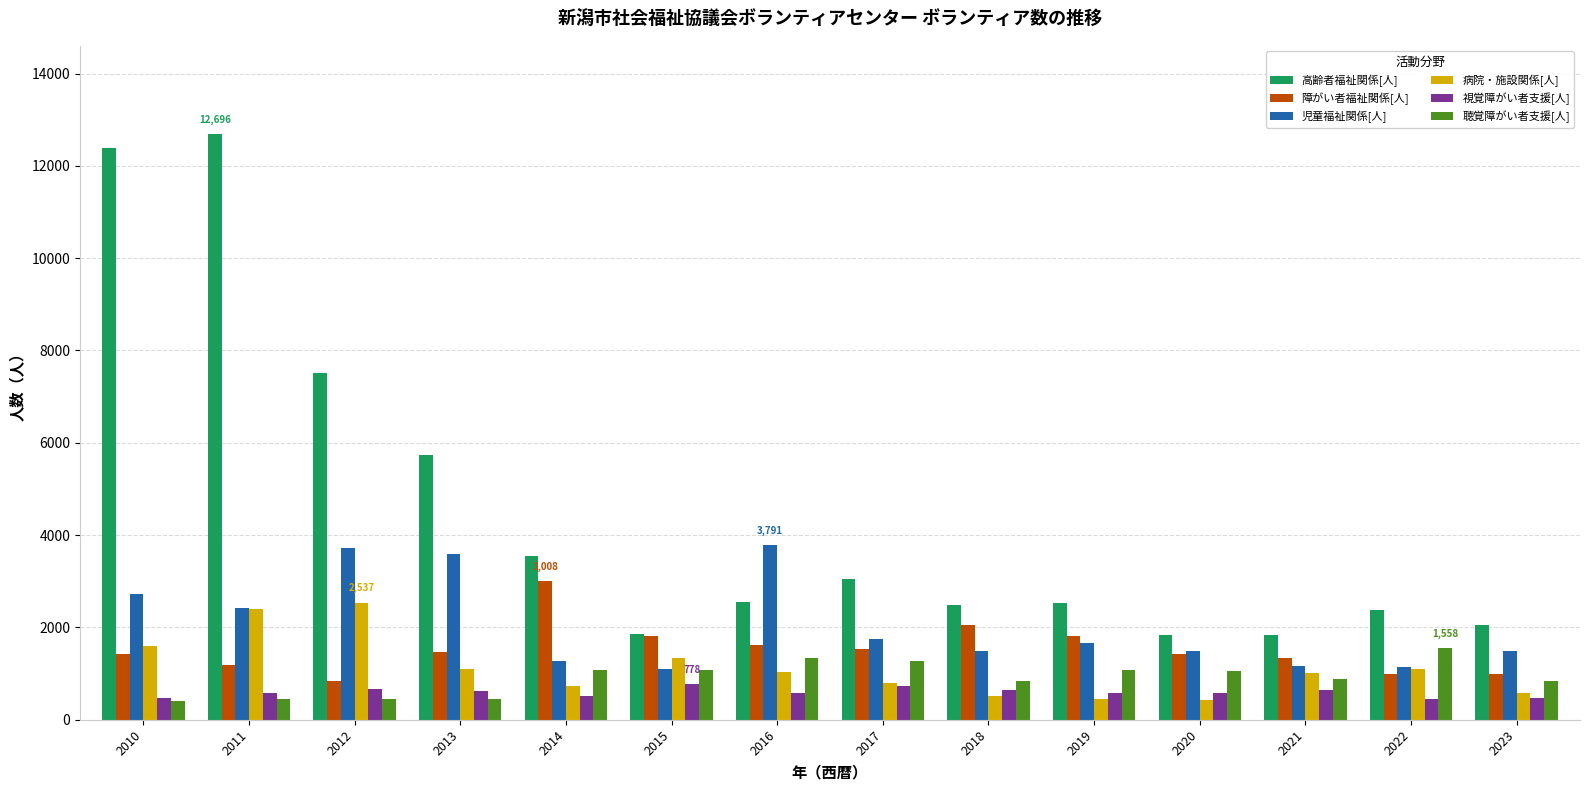

What is the difference between the maximum and second lowest values in the 高齢者福祉関係[人] series?

10851